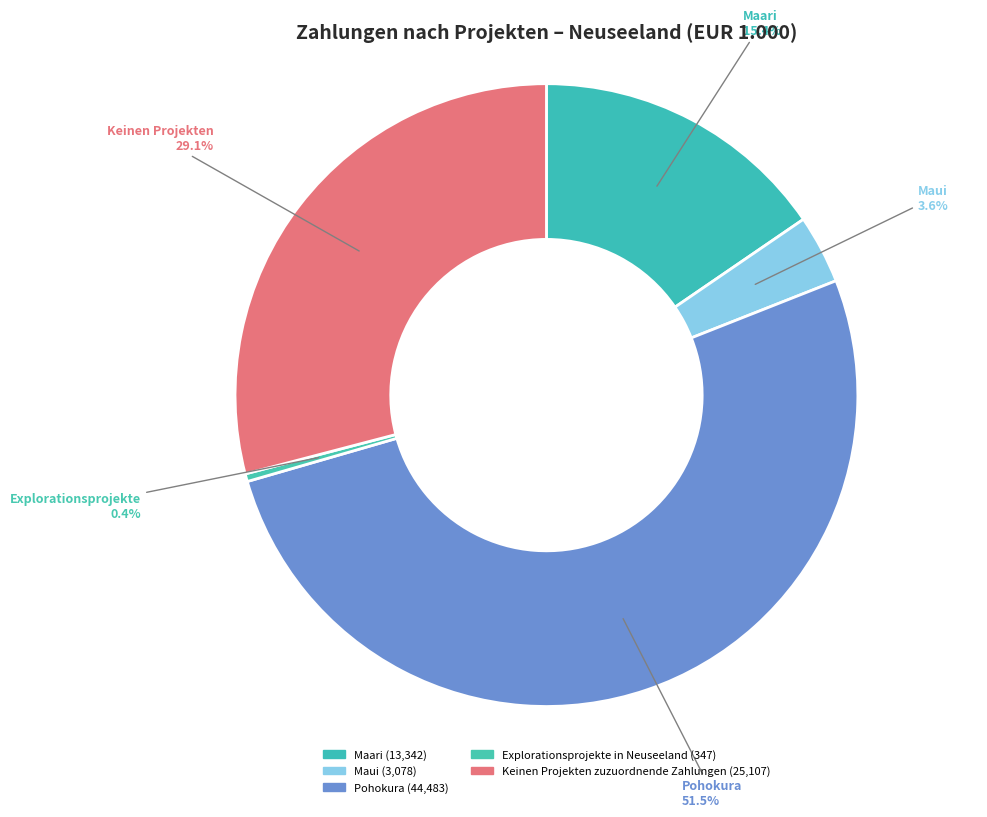

Which category has the biggest portion of the pie?

Pohokura